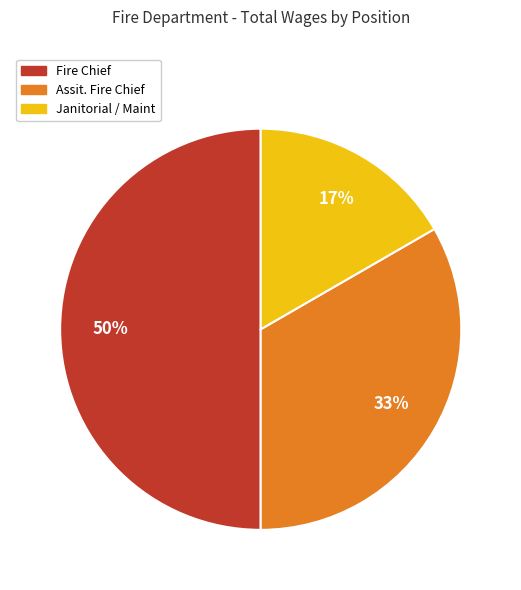

Approximately how many times larger is the value at Fire Chief compared to Assit. Fire Chief?

1.5